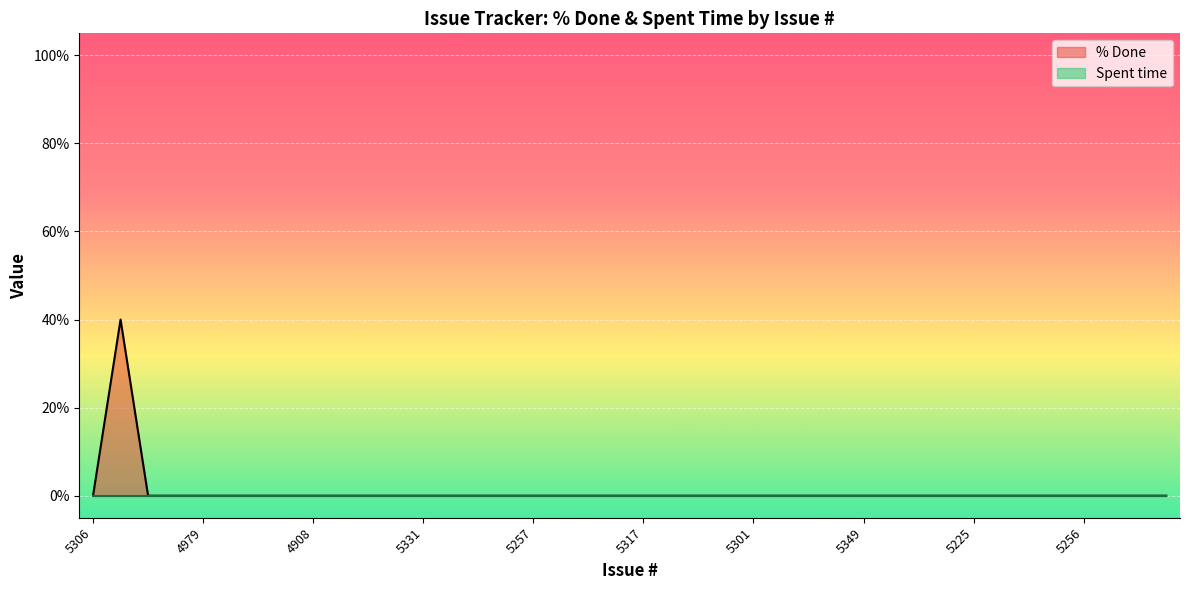

How many lines are shown in the chart?

2